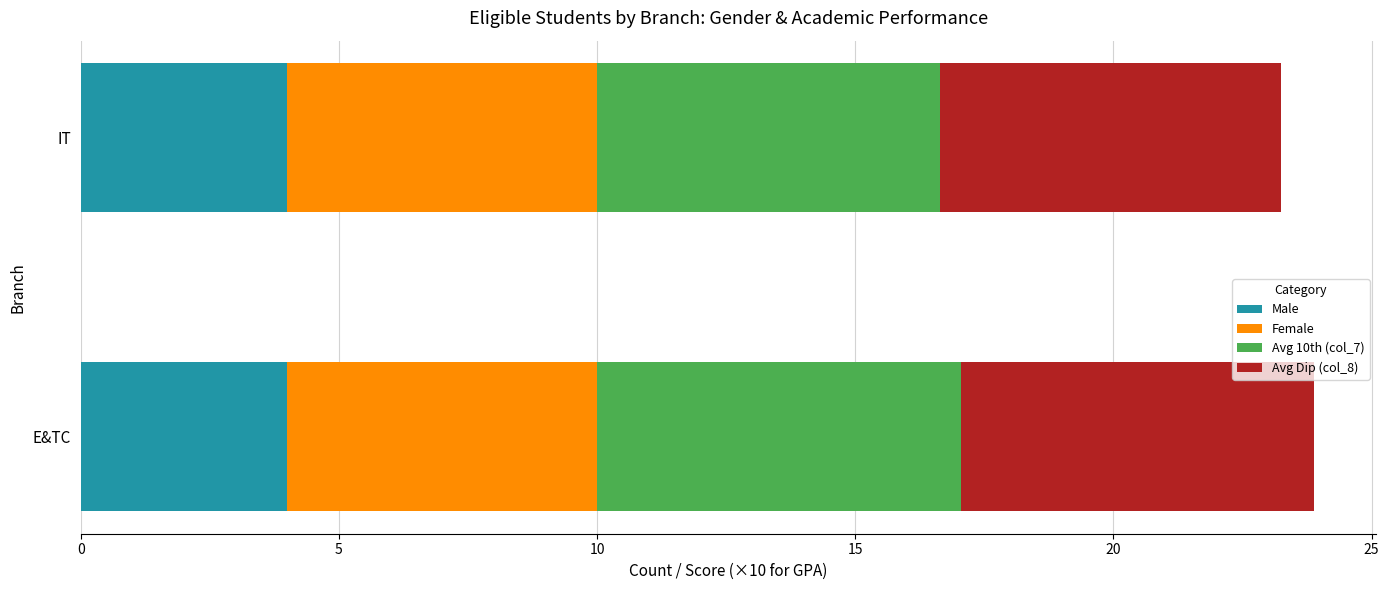

What is the total value across all series at E&TC?

23.9